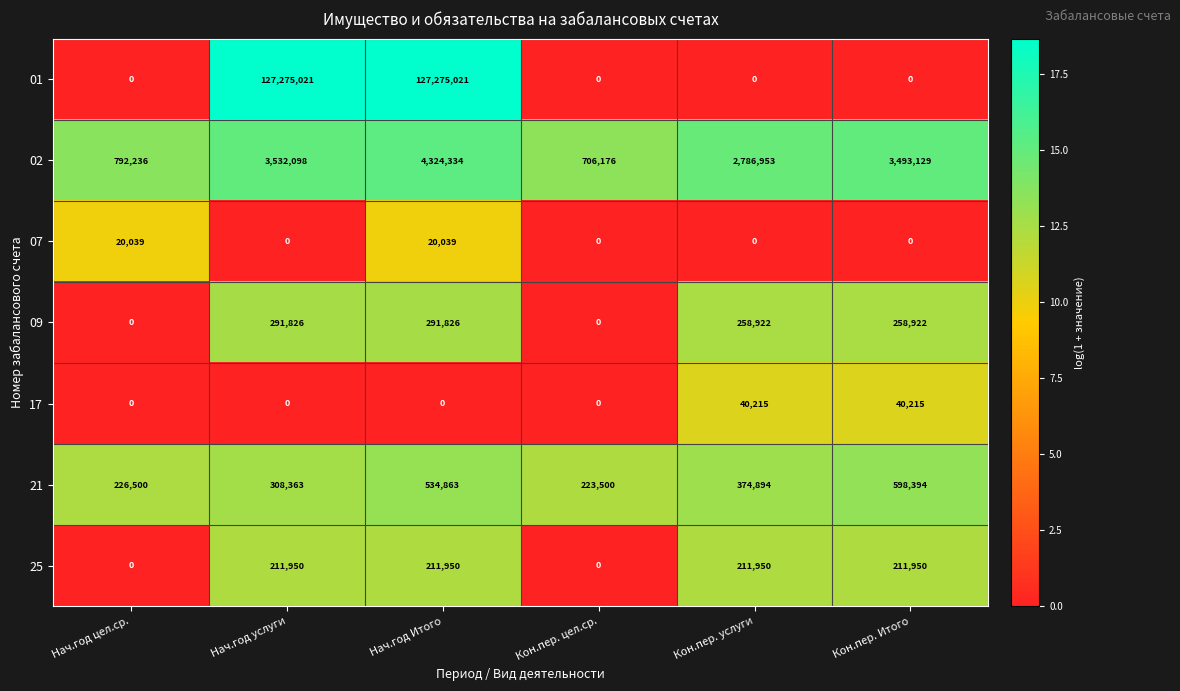

The 25 series shows 330979 at Кон.пер. Итого. True or false?

False